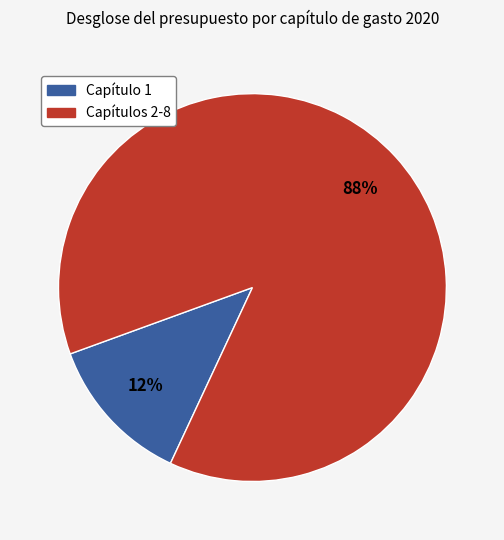

Is there any slice that represents more than half of the pie?

Yes